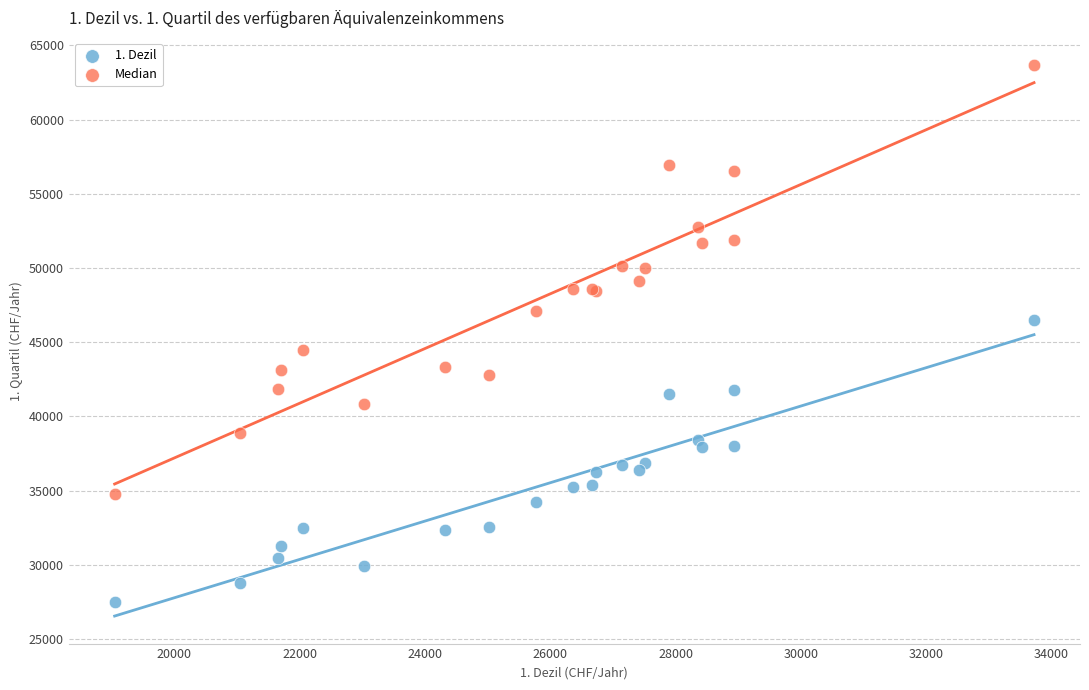

What are all the series names shown in the legend?

1. Dezil, Median